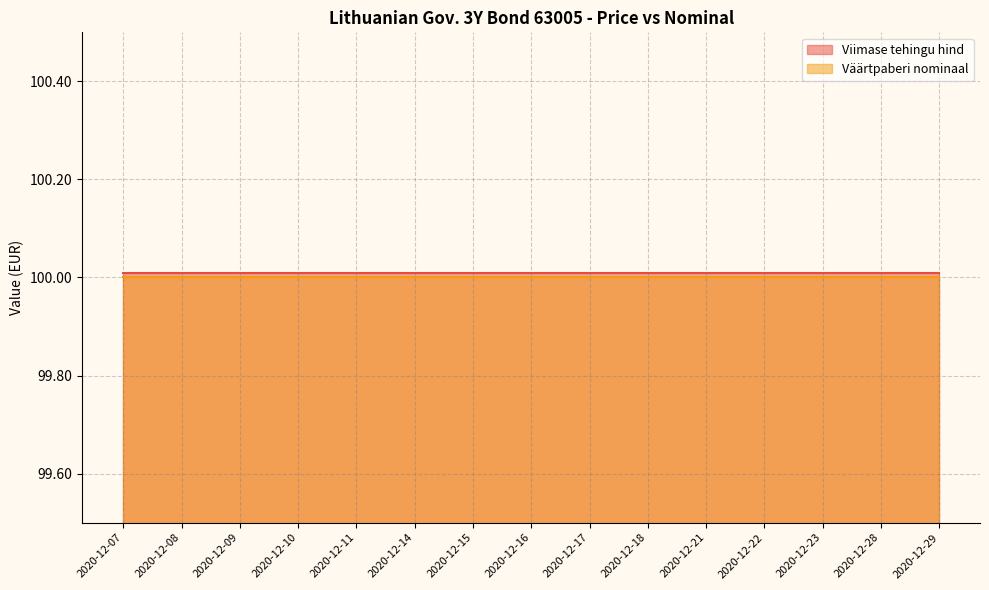

What is the value of the Viimase tehingu hind point at the 6th from the left?

100.0